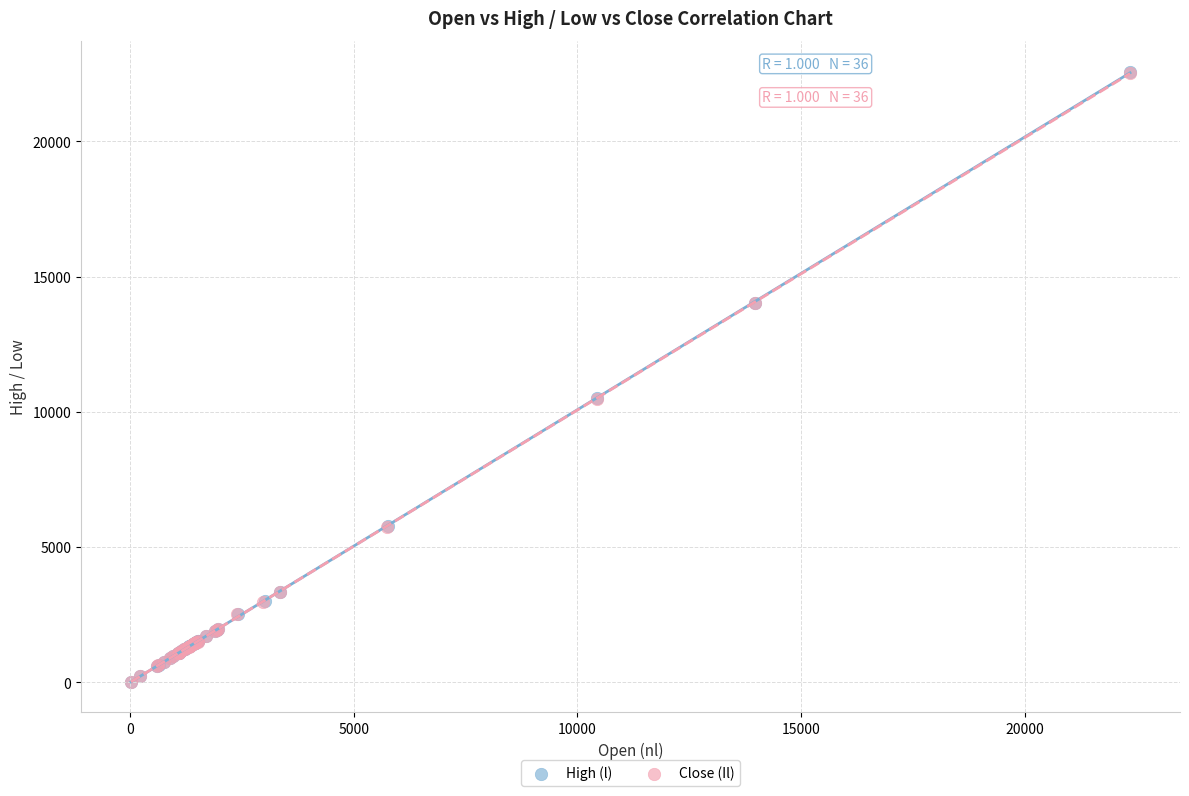

Which series has the widest spread of Y values?

High (l)